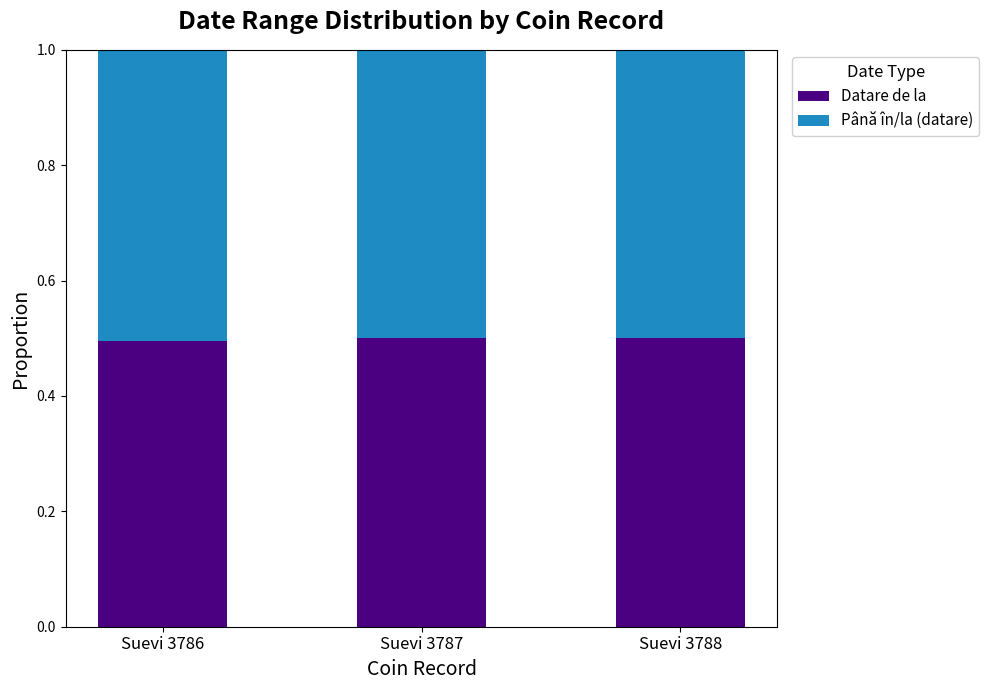

What is the total value across all series at Suevi 3788?

1.0